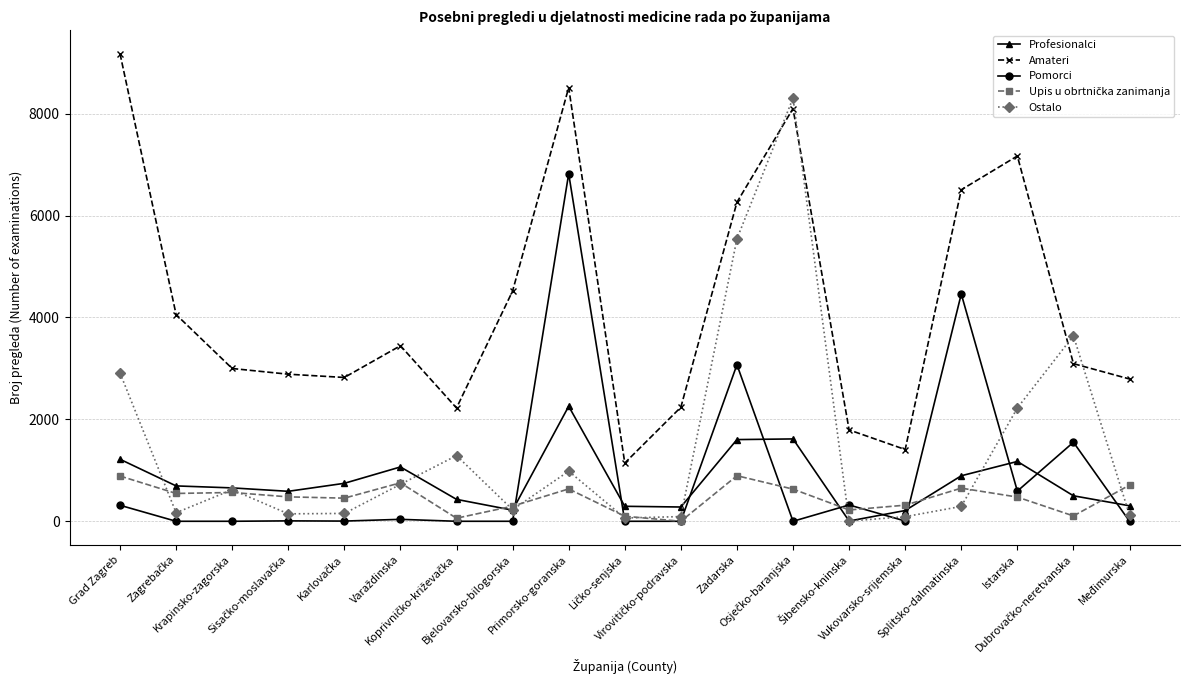

True or false: Profesionalci and Pomorci intersect in this chart.

True